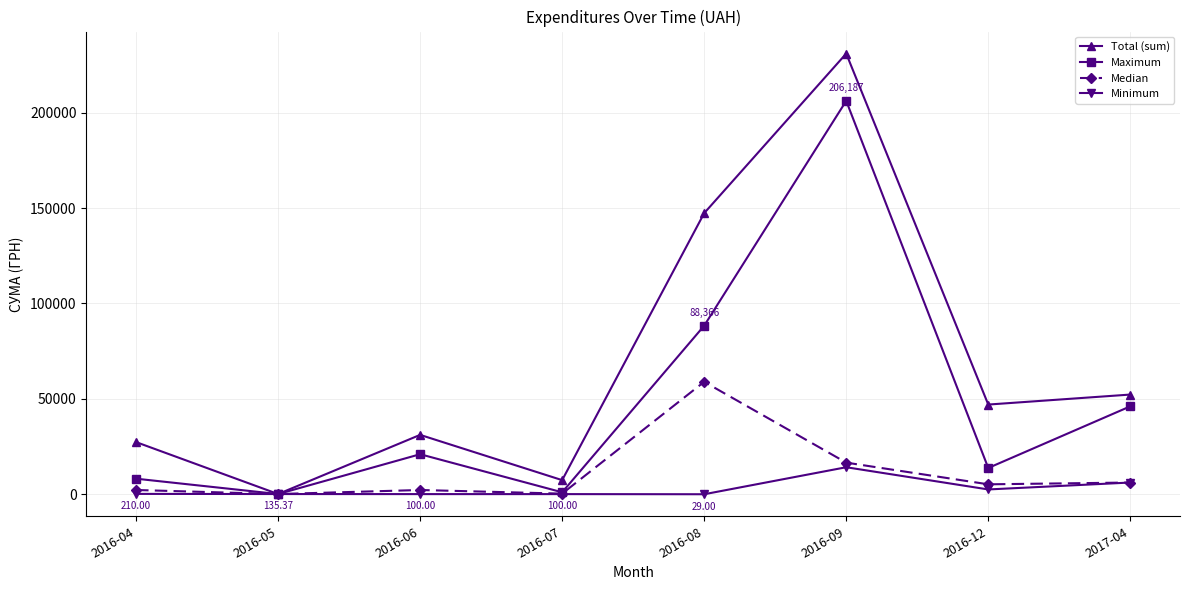

What is the value of the Minimum point at the 4th from the left?

100.0